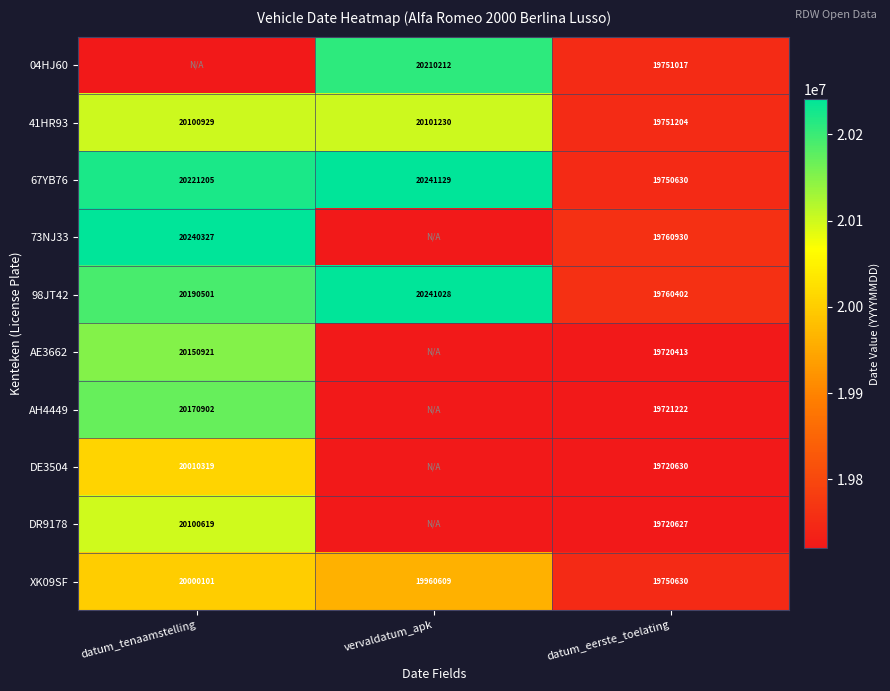

List the labels in order of 98JT42 value, largest first.

vervaldatum_apk, datum_tenaamstelling, datum_eerste_toelating